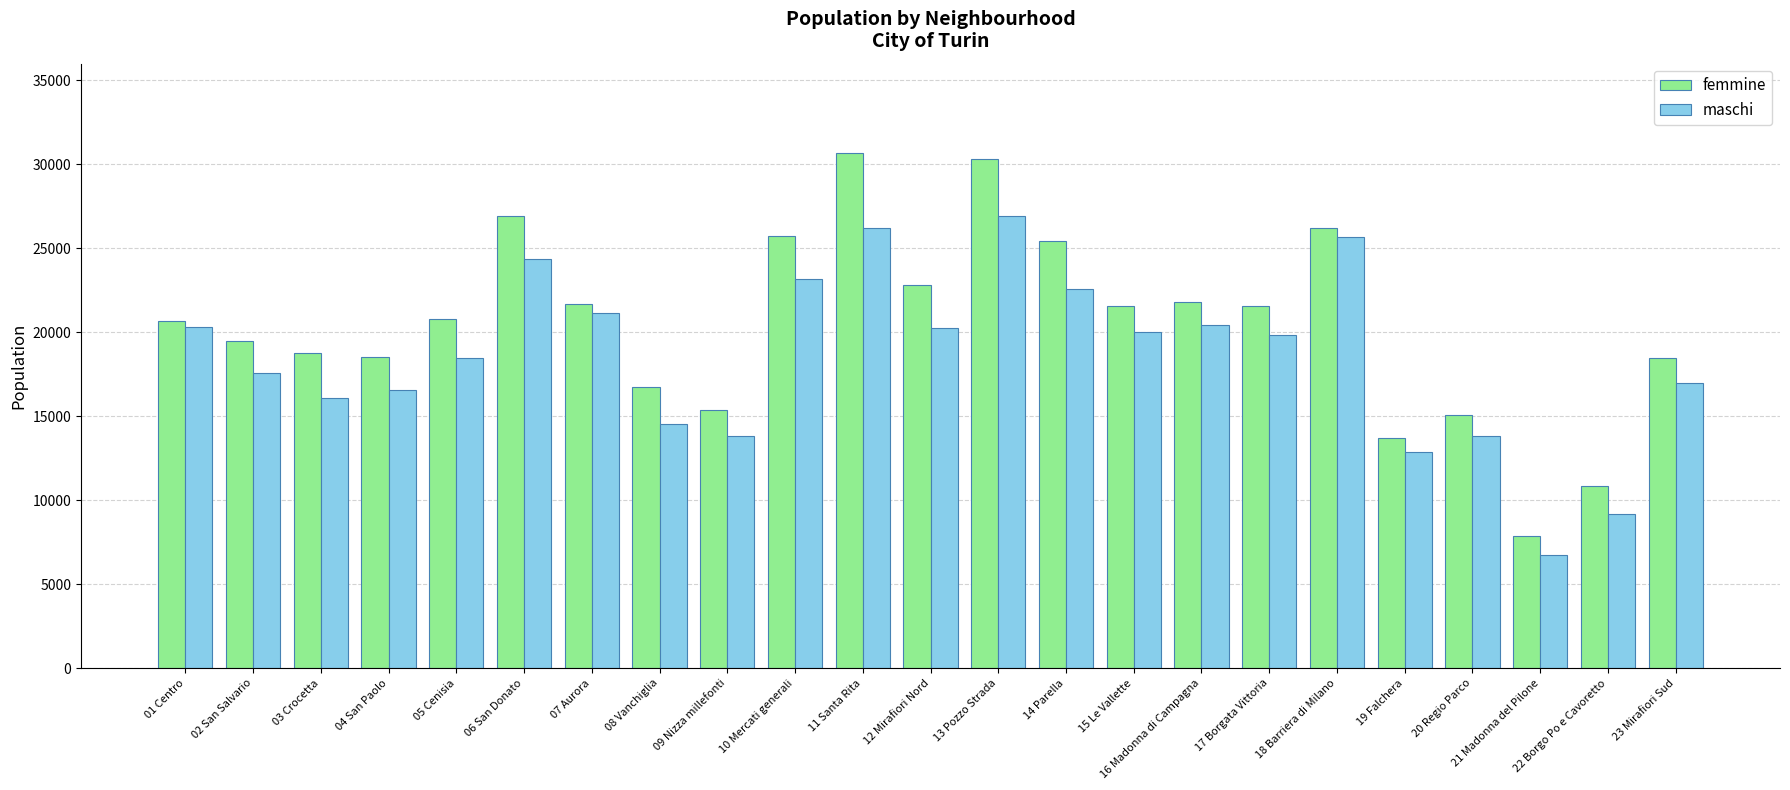

The value of femmine at 01 Centro is 20676. True or false?

True